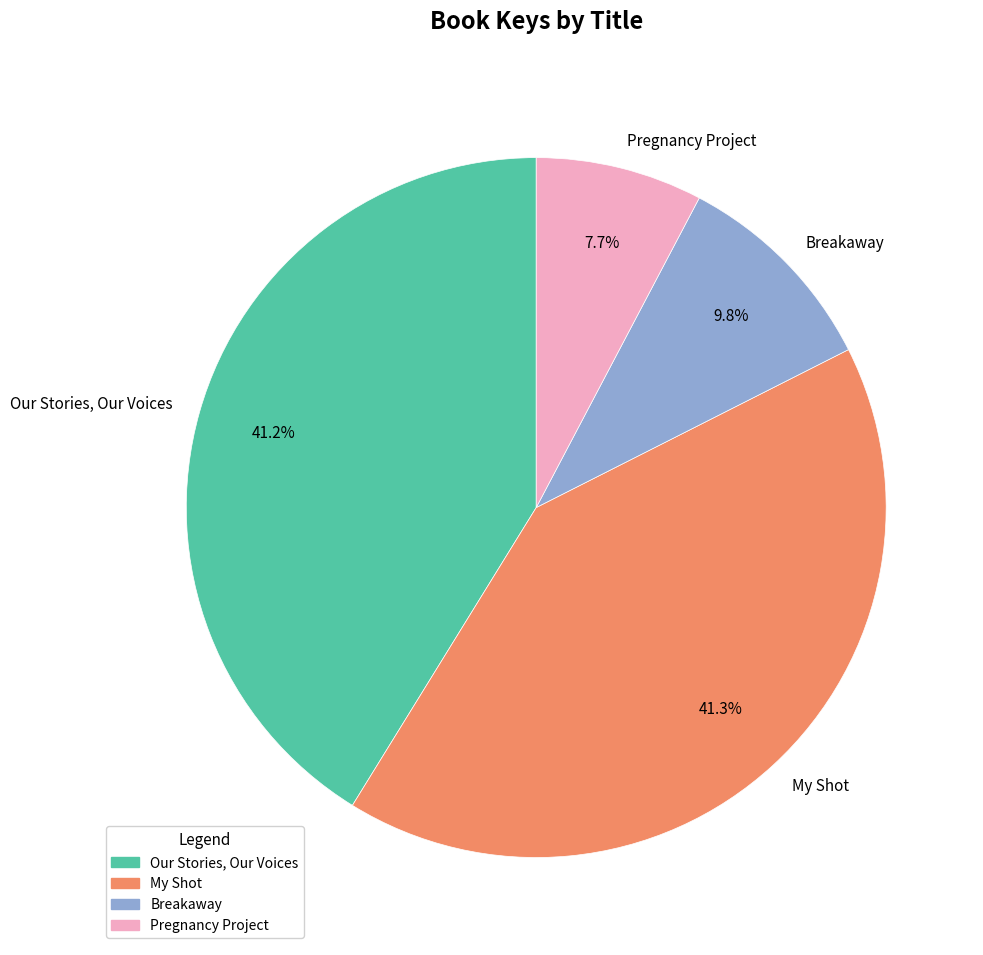

Which slice is the smallest?

Pregnancy Project